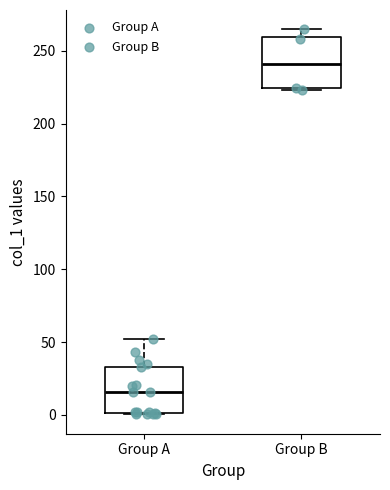

Reading left to right, transcribe this box plot: for each box, give where its median line is, the range the box spans, and where its two whiskers end, as read against the y-axis. The values are not printed on the chart, so give them approximately, as read against the axis.

Group A: median 15, box 0 to 35, whiskers 0 to 50
Group B: median 240, box 225 to 260, whiskers 225 to 265